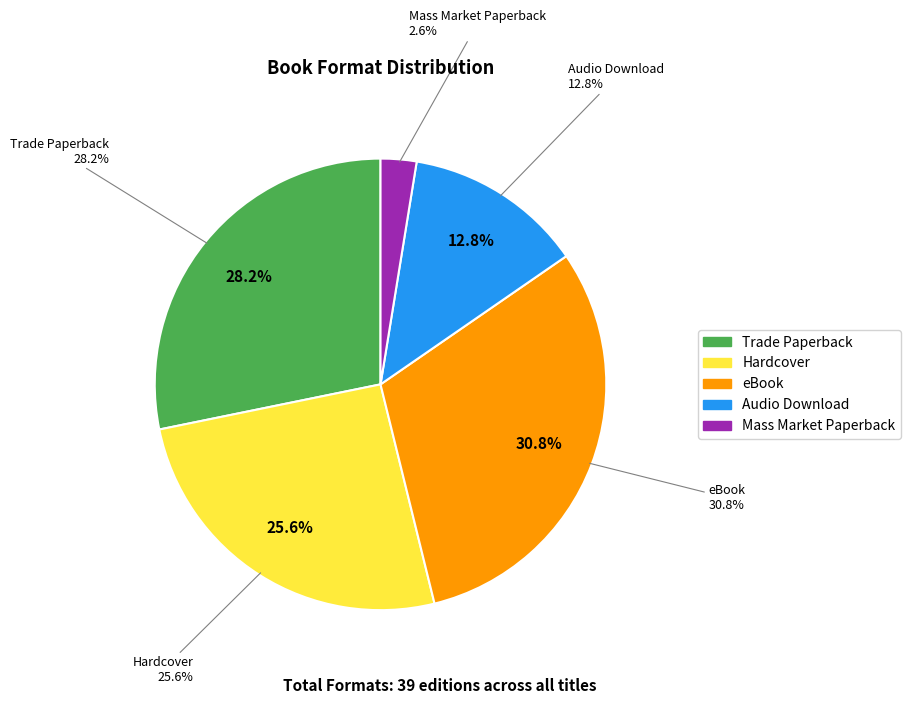

Is Hardcover the majority of the pie?

No